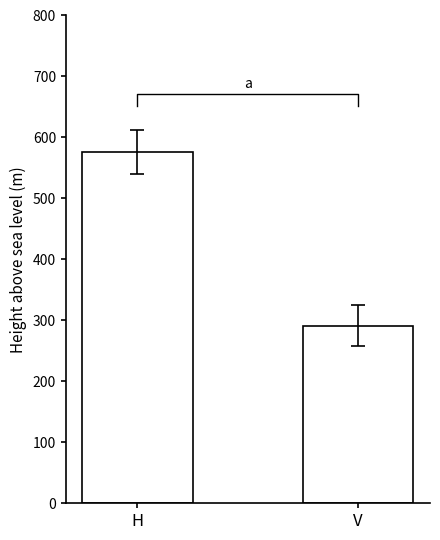

Reading left to right, extract all data points from this chart.

H=575.8	V=291.5